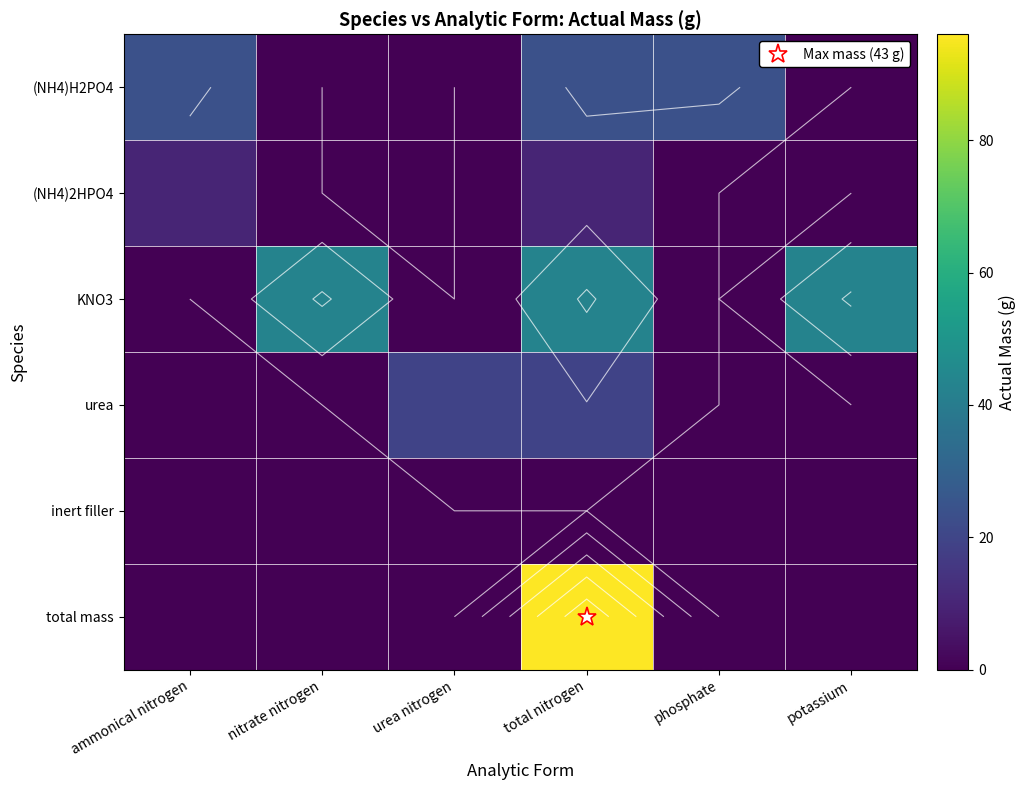

What is the sum of the urea values at nitrate nitrogen and total nitrogen?

19.3